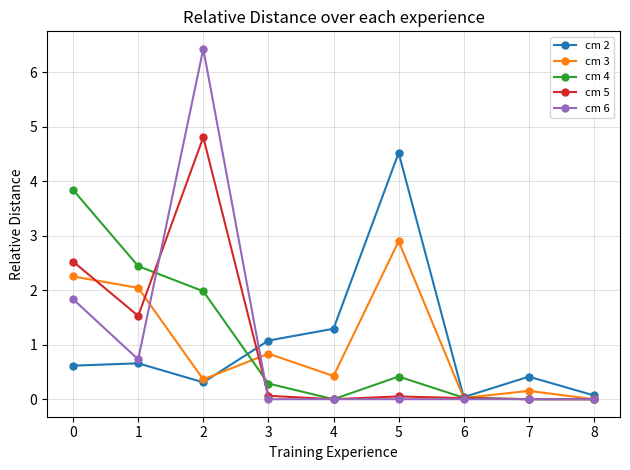

Which series has the largest range (max minus min)?

cm 6